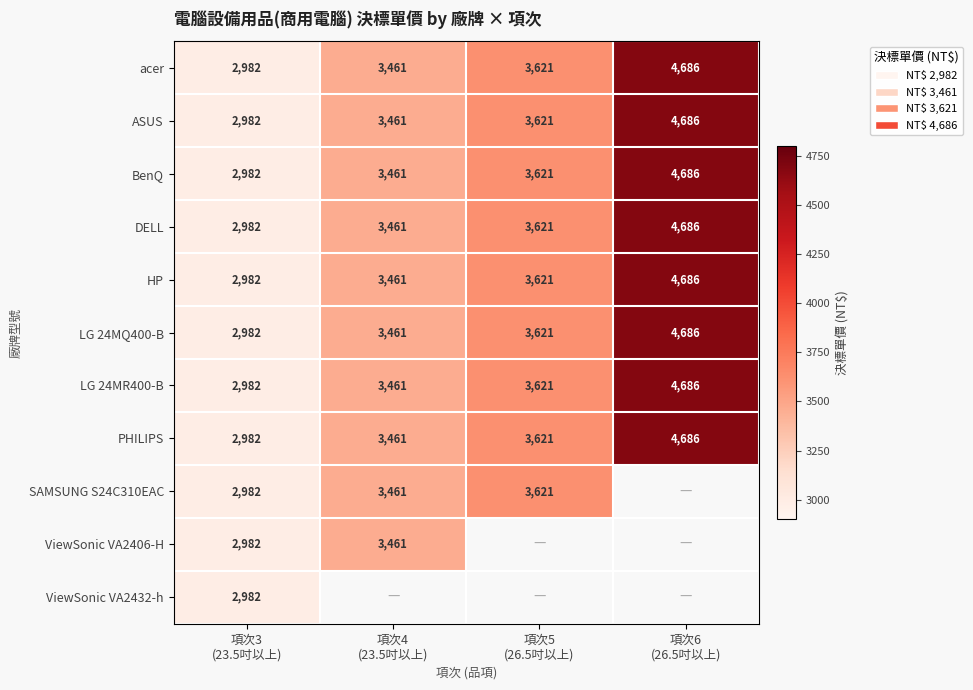

What is the sum of all LG 24MR400-B values?

14750